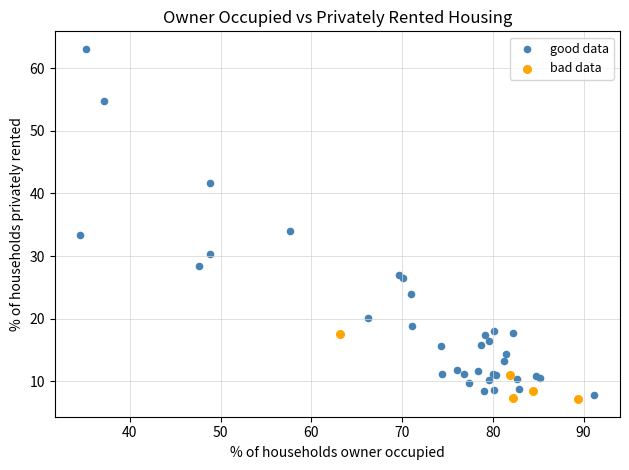

Which series contains the highest Y value?

good data